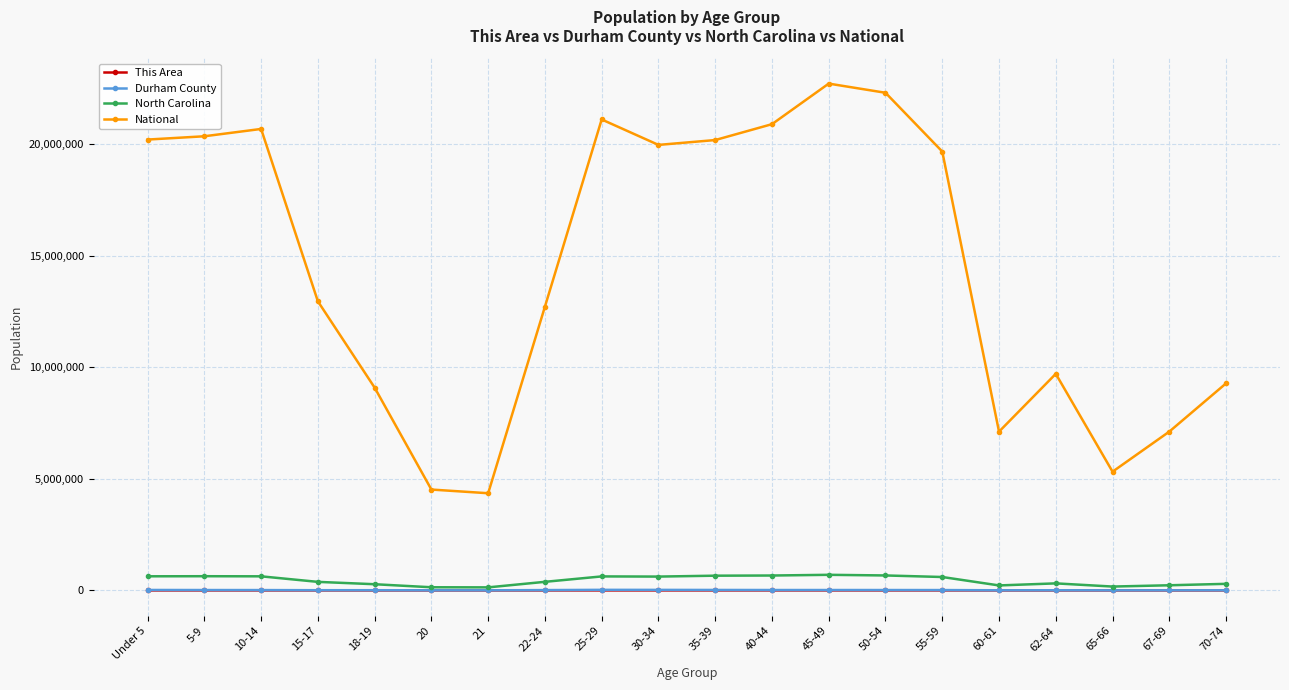

What is the difference between the highest and lowest values at 60-61?

7113491